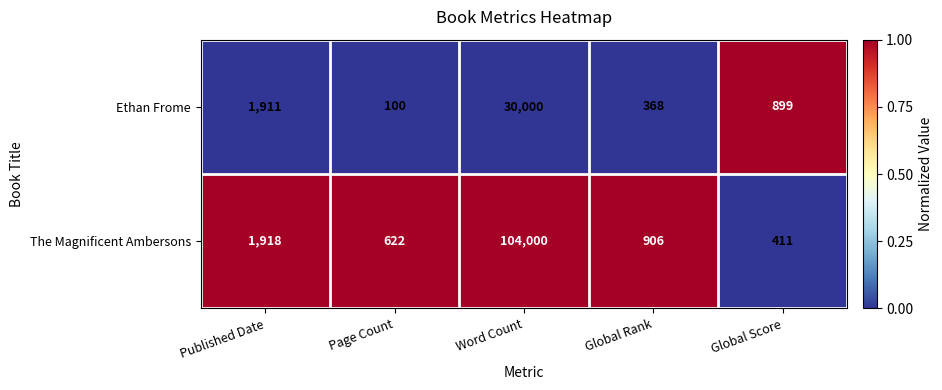

Reading right to left, extract all data points from this chart.

Ethan Frome: 899	368	30000	100	1911
The Magnificent Ambersons: 411	906	104000	622	1918